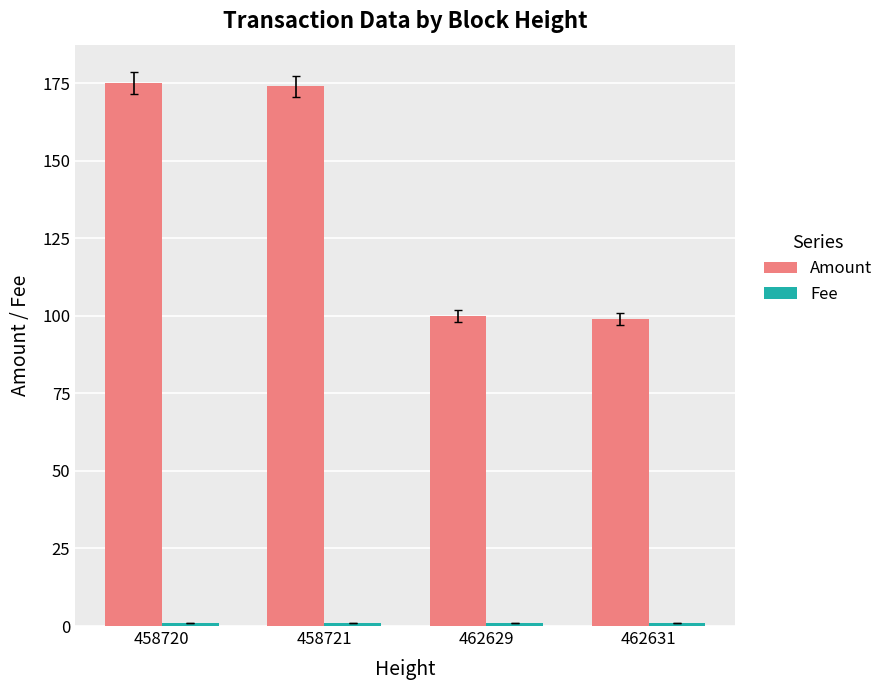

Does the chart contain stacked bars?

No